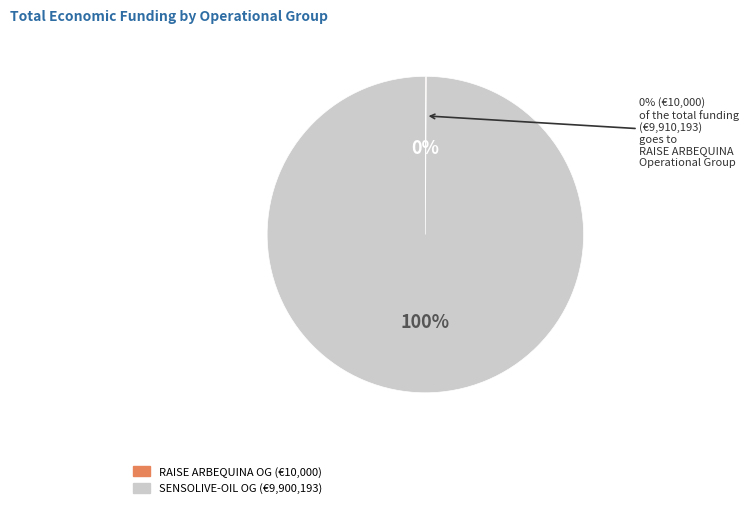

What is the total percentage of RAISE ARBEQUINA and SENSOLIVE-OIL?

100.0%